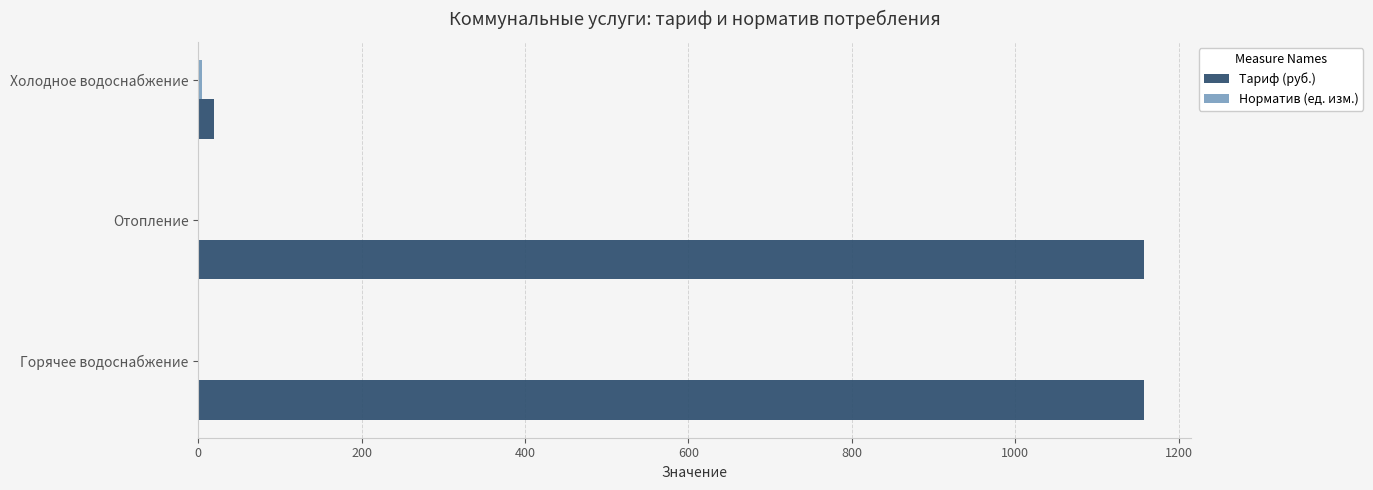

The value of Тариф (руб.) at Отопление is 1157.3. True or false?

True